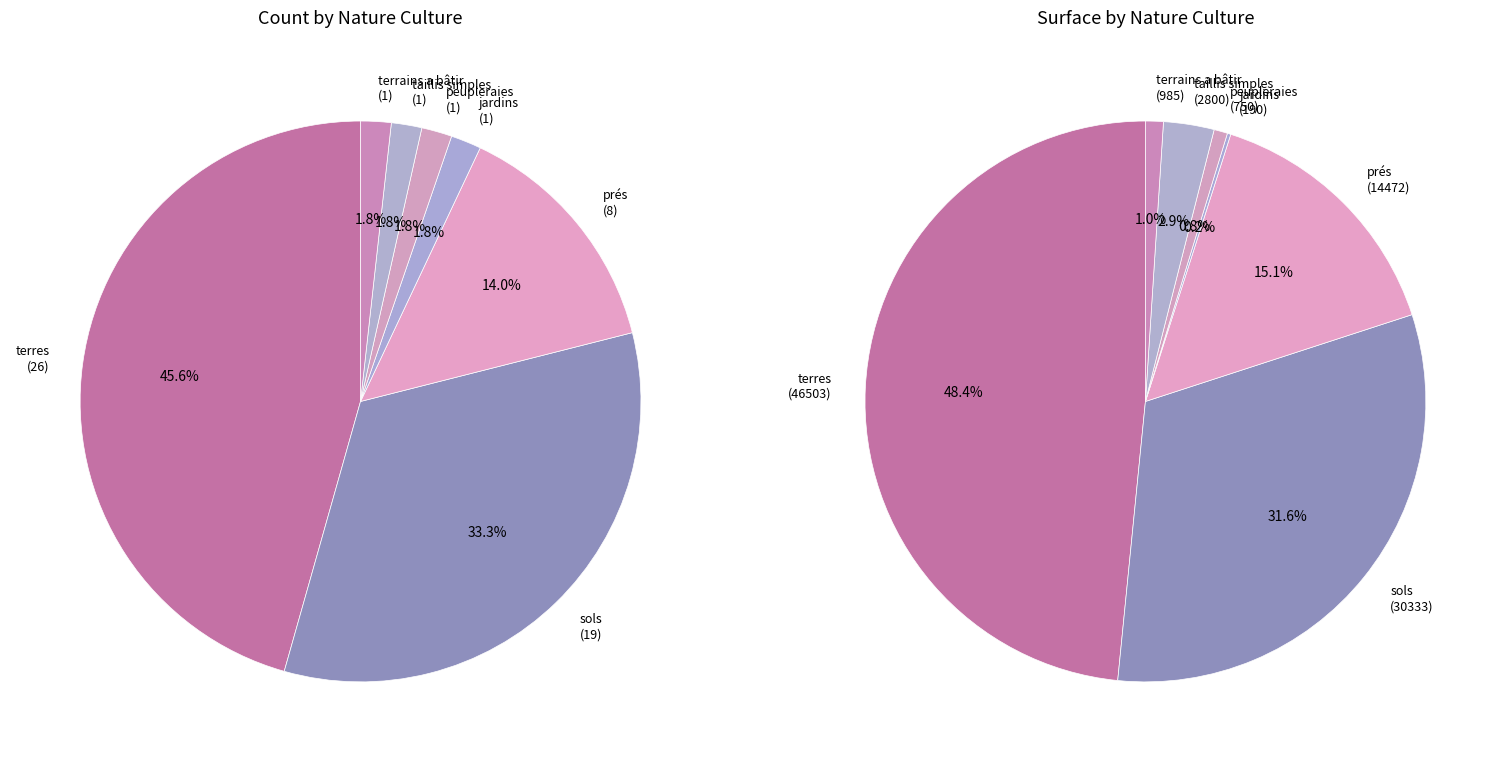

To the nearest percent, what is the difference between the largest and smallest slice percentages?

44%